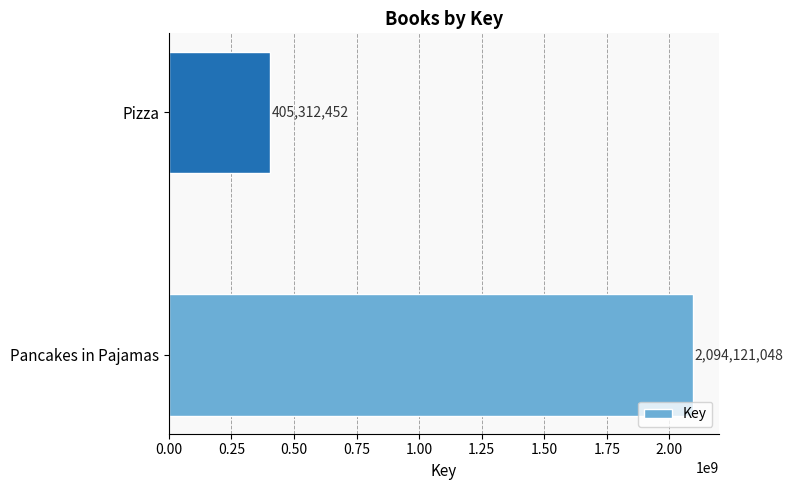

The chart shows a value of 534143514 at Pancakes in Pajamas. True or false?

False